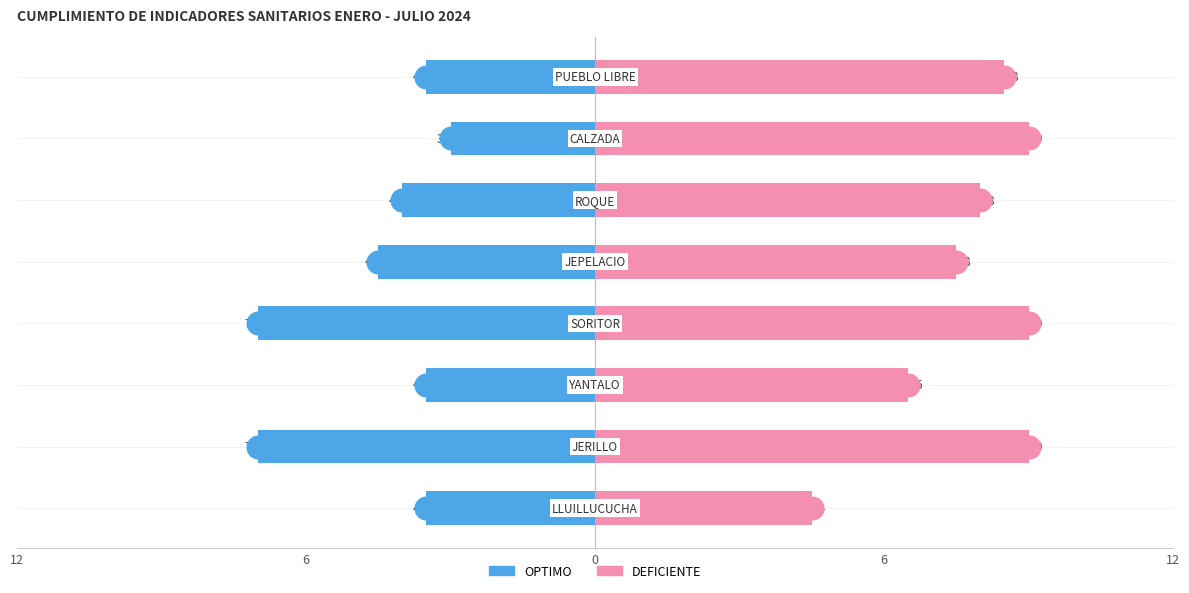

Count the number of categories in the chart.

8